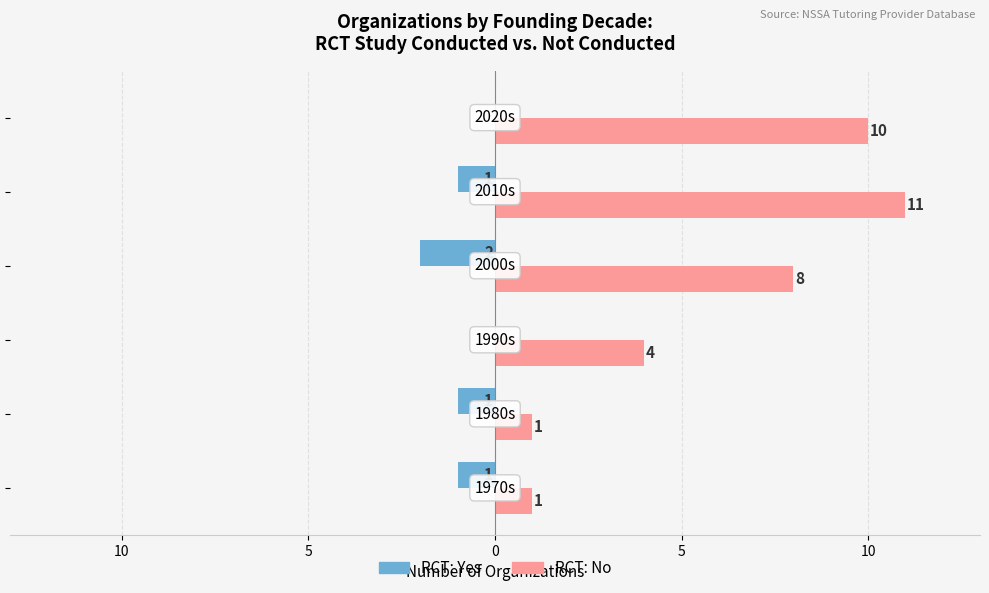

What is the value of the RCT: No bar at the 6th from the left?

1